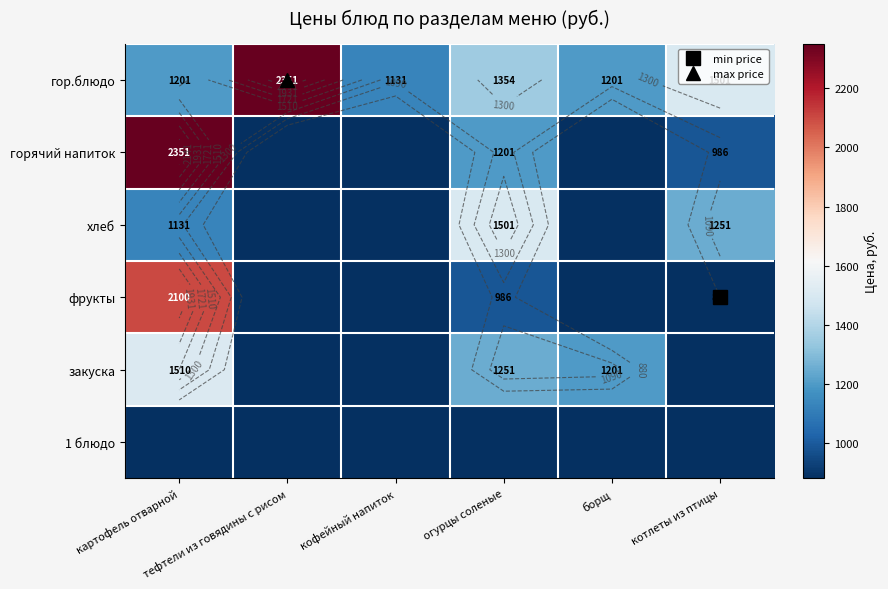

Which category has the lowest value across all series?

тефтели из говядины с рисом